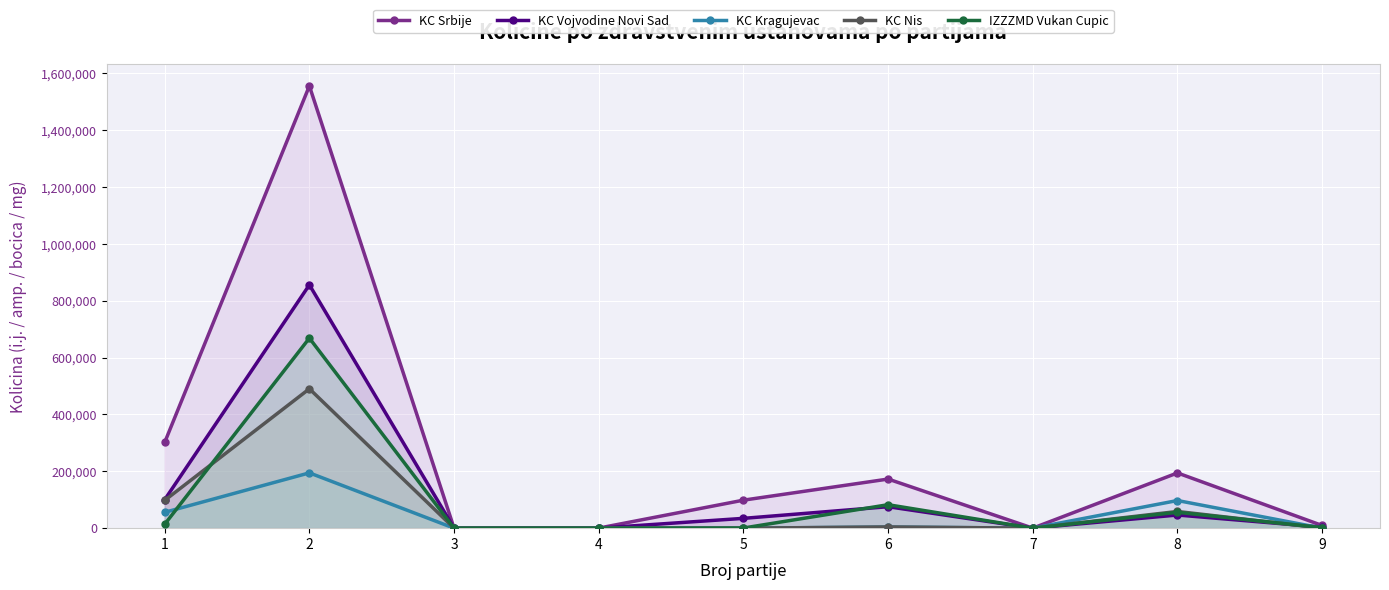

Between which two adjacent categories do KC Srbije and KC Vojvodine Novi Sad first intersect?

6 and 7